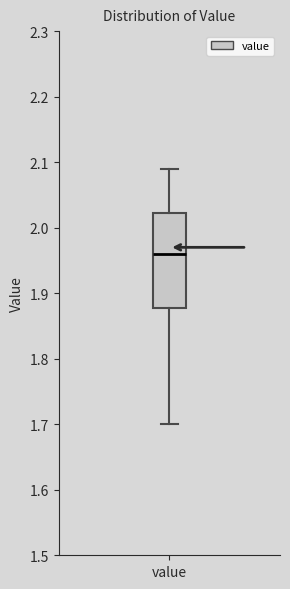

Where is the lower edge of the box for value on the y-axis? The values are not printed on the chart, so give them approximately, as read against the axis.

1.88